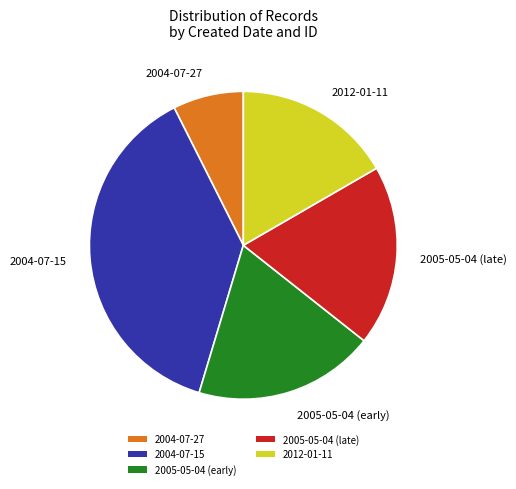

Is there a majority slice in this chart?

No